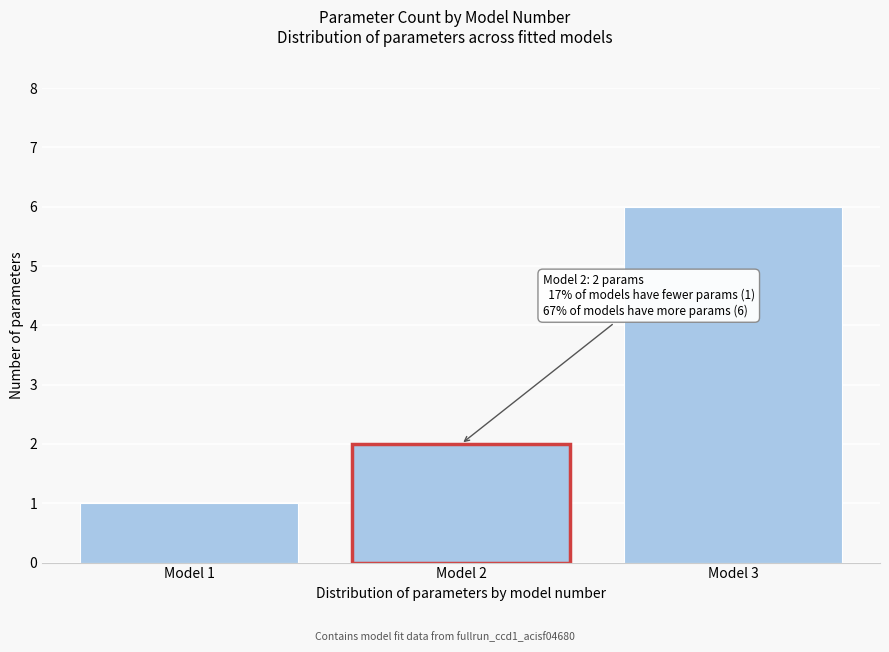

Reading left to right, extract all data points from this chart.

1	2	6